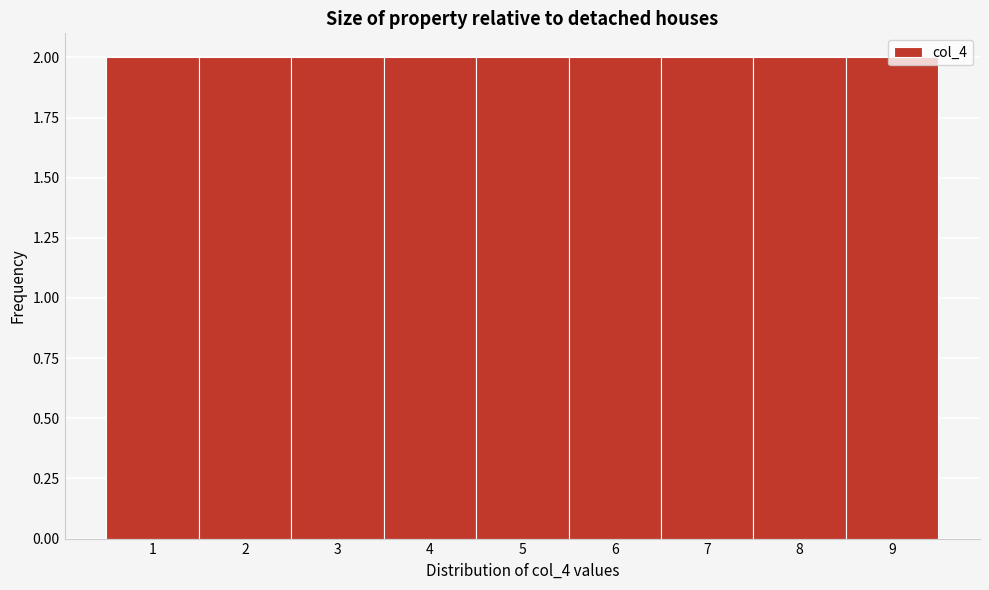

Reading left to right, list every bar in this chart as the range it spans on the x-axis followed by its height. The values are not printed on the chart, so give them approximately, as read against the axis.

0.5 to 1.5: 2
1.5 to 2.5: 2
2.5 to 3.5: 2
3.5 to 4.5: 2
4.5 to 5.5: 2
5.5 to 6.5: 2
6.5 to 7.5: 2
7.5 to 8.5: 2
8.5 to 9.5: 2